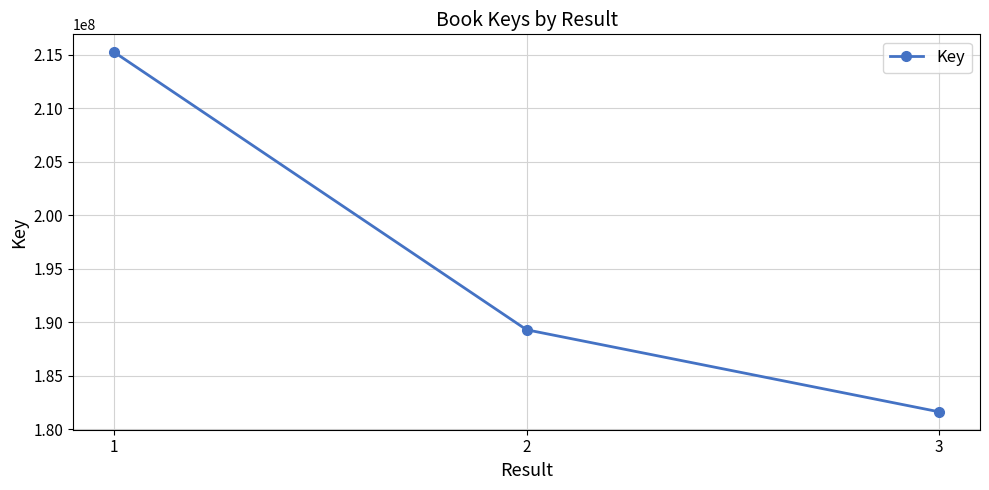

Where is the data nearest to the value 198445932?

2